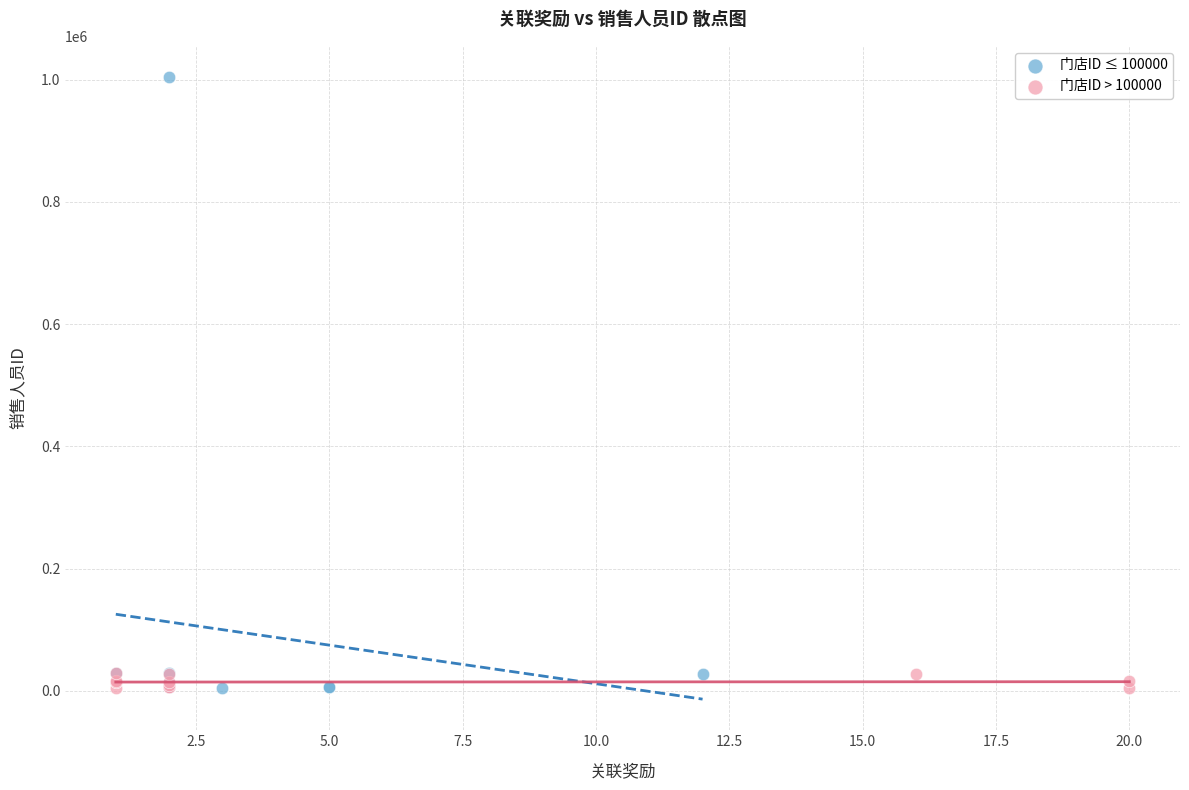

Which series contains the highest Y value?

门店ID ≤ 100000